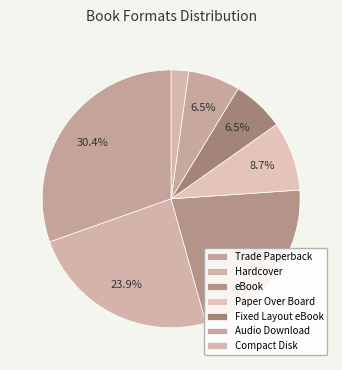

Combined, do Compact Disk and Paper Over Board account for over 50%?

No